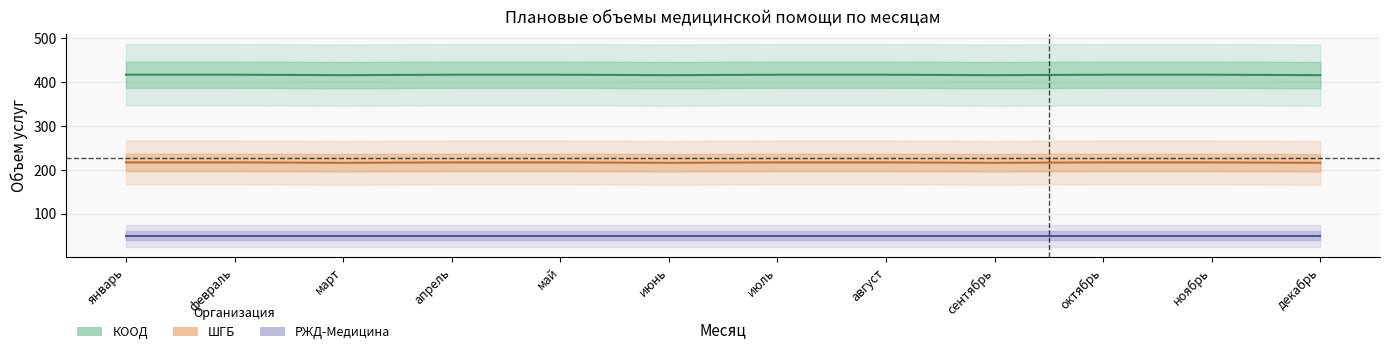

Rank the series by their maximum value, from highest to lowest.

КООД, ШГБ, РЖД-Медицина